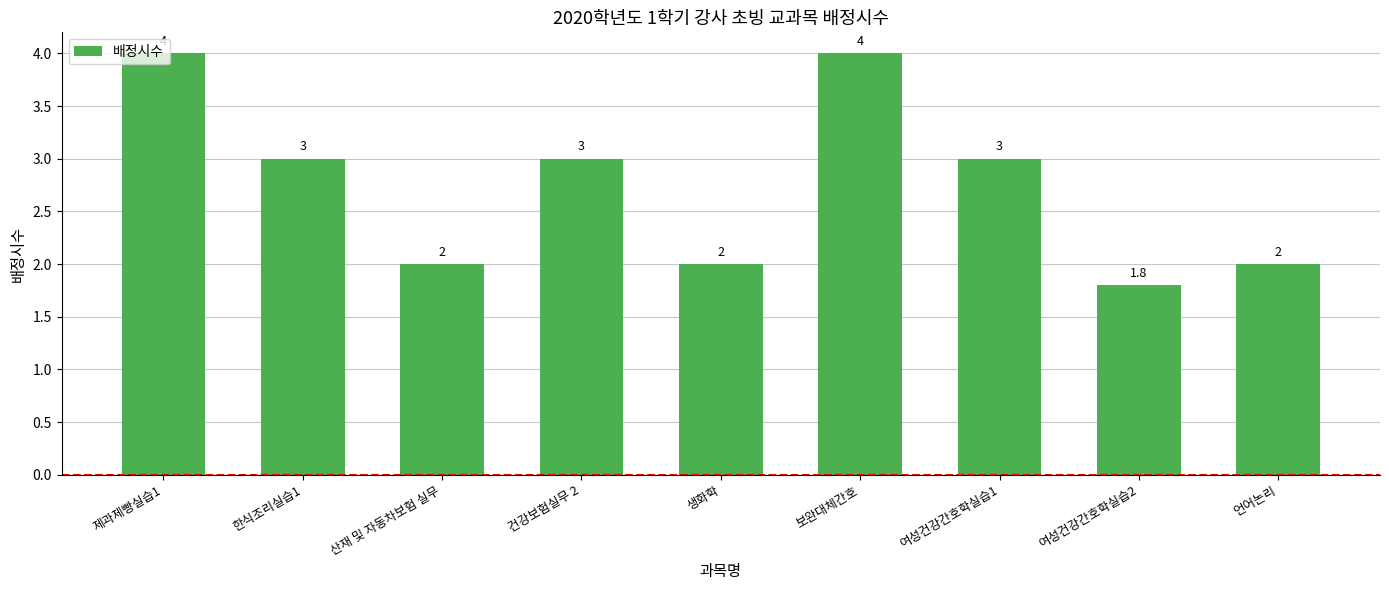

What is the difference between the second highest and minimum values?

2.2